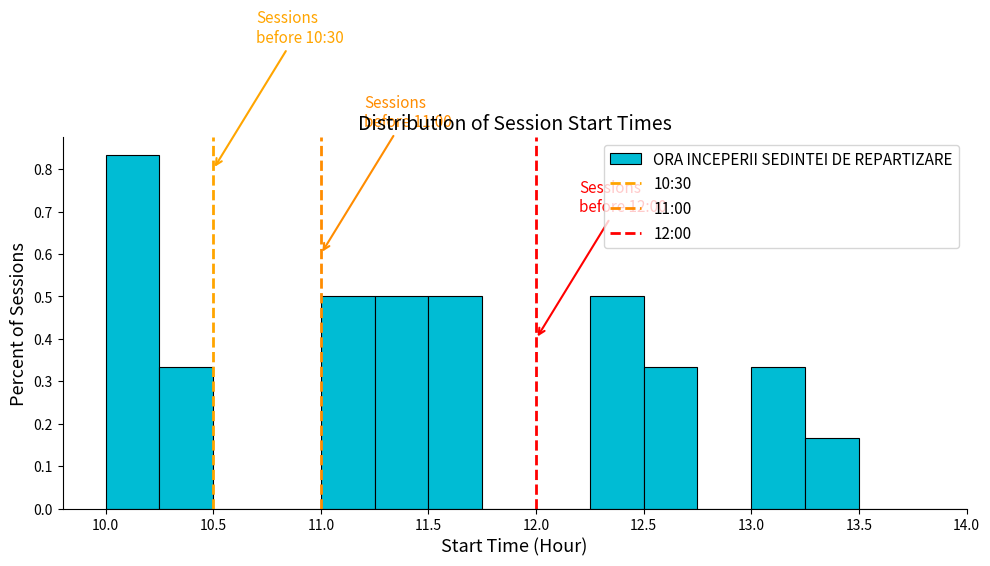

Over which range of the x-axis is the bar tallest?

10.00 to 10.25